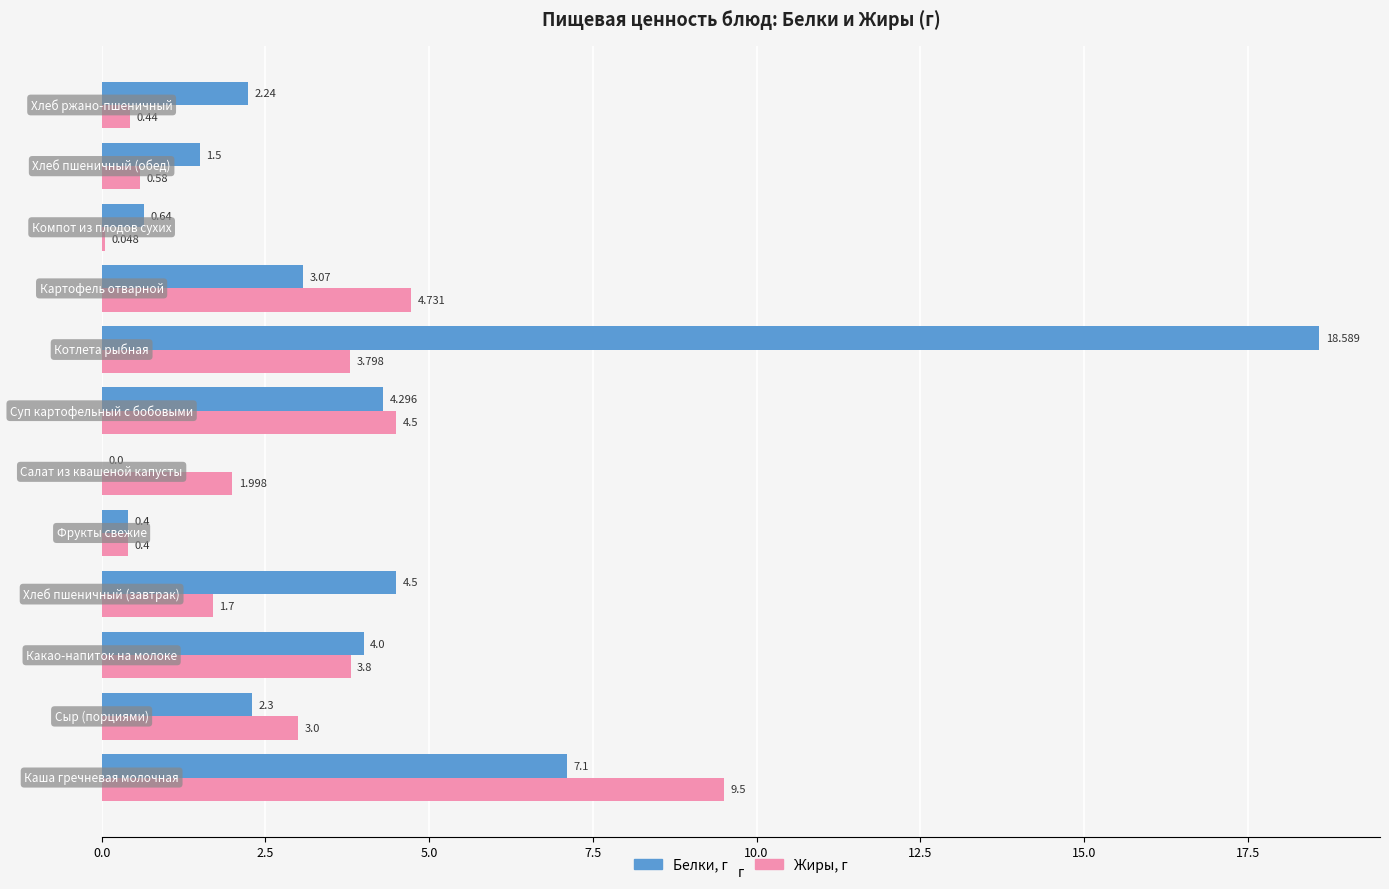

Which series has the largest total across all categories?

Белки, г